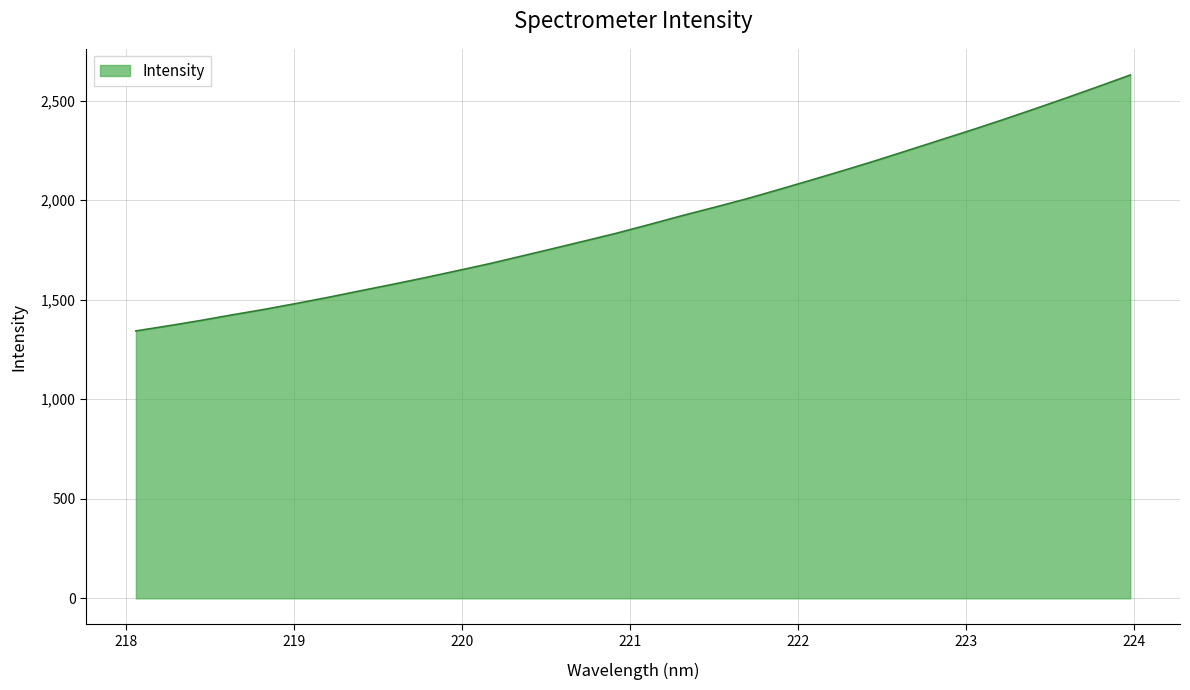

What is the maximum value shown in the chart?

2629.3